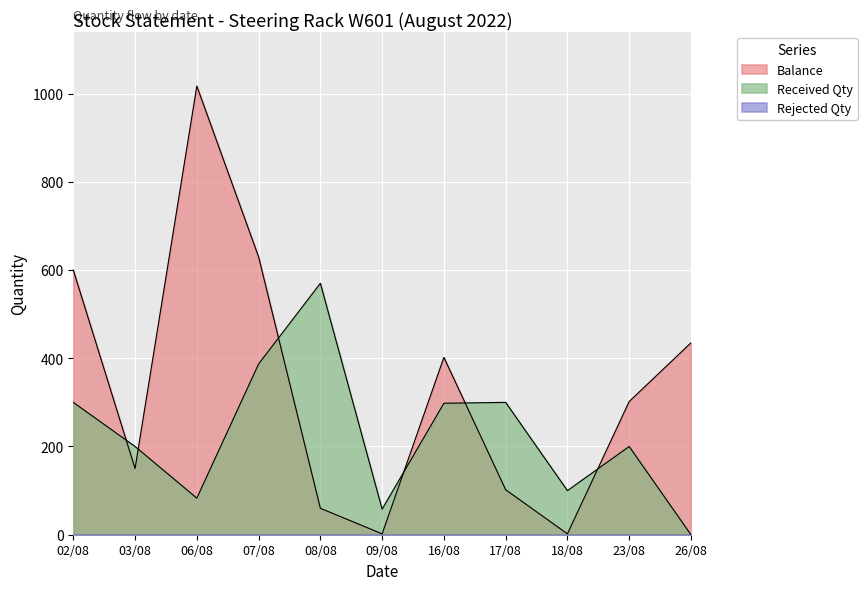

At which category does the chart reach its minimum across all series?

26/08